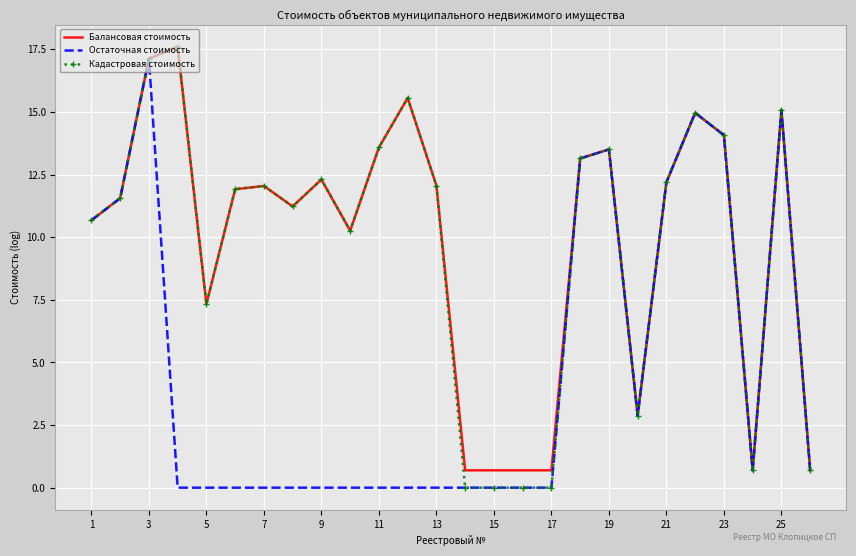

What is the highest value of the Балансовая стоимость series?

17.6